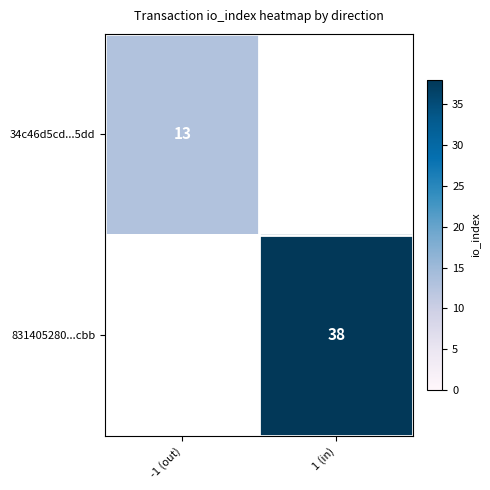

What is the maximum value shown in the chart?

38.0